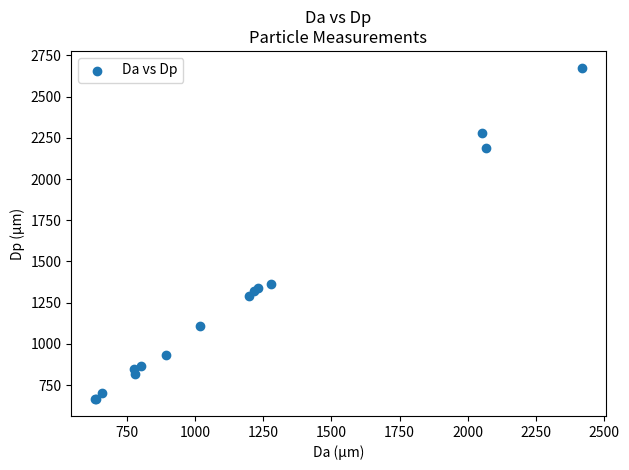

What Y value in the scatter plot is closest to 1669?

1364.1